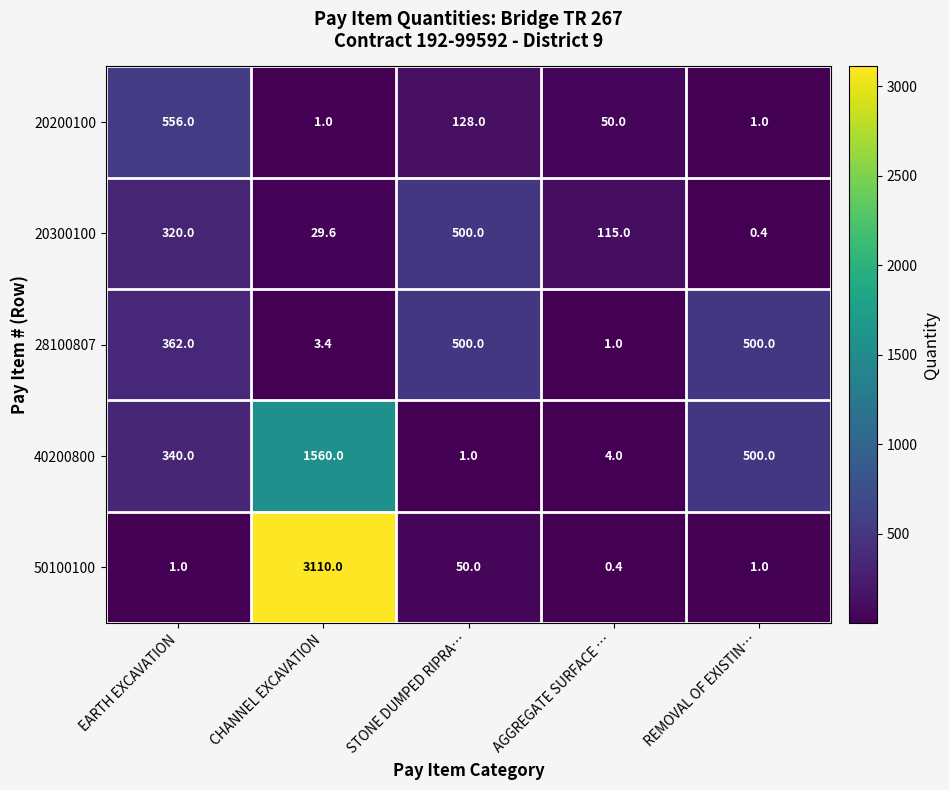

At which label does 20300100 first exceed 115?

EARTH EXCAVATION